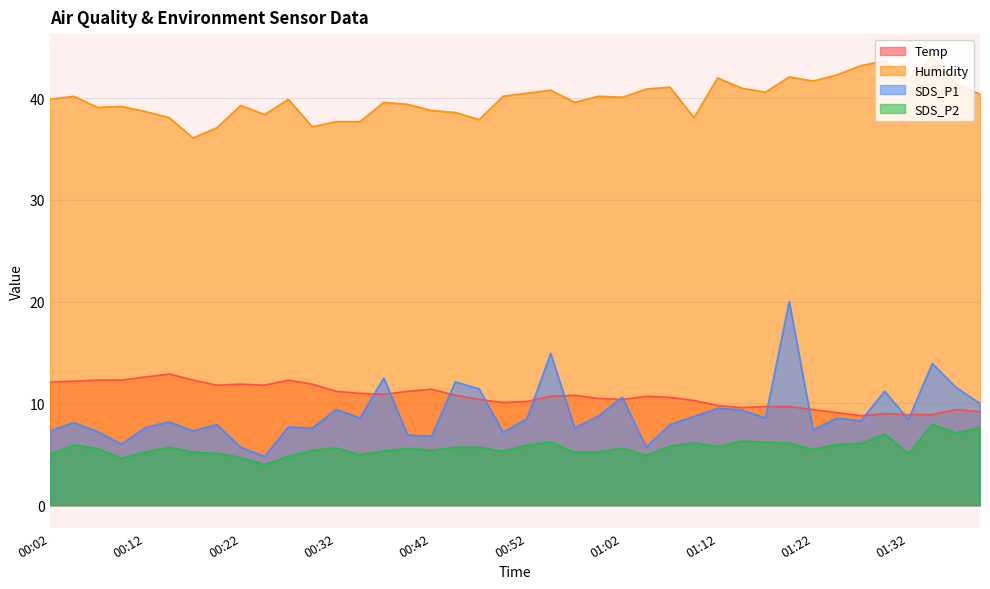

The SDS_P1 series shows 7.3 at 00:17. True or false?

True